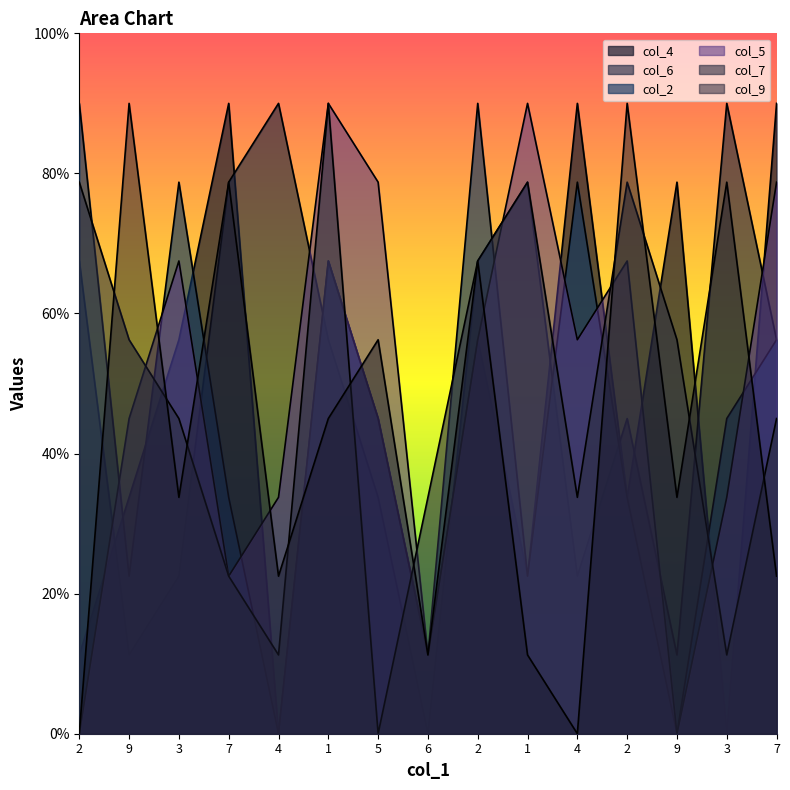

Which series changed the most between 1 and 4?

col_4